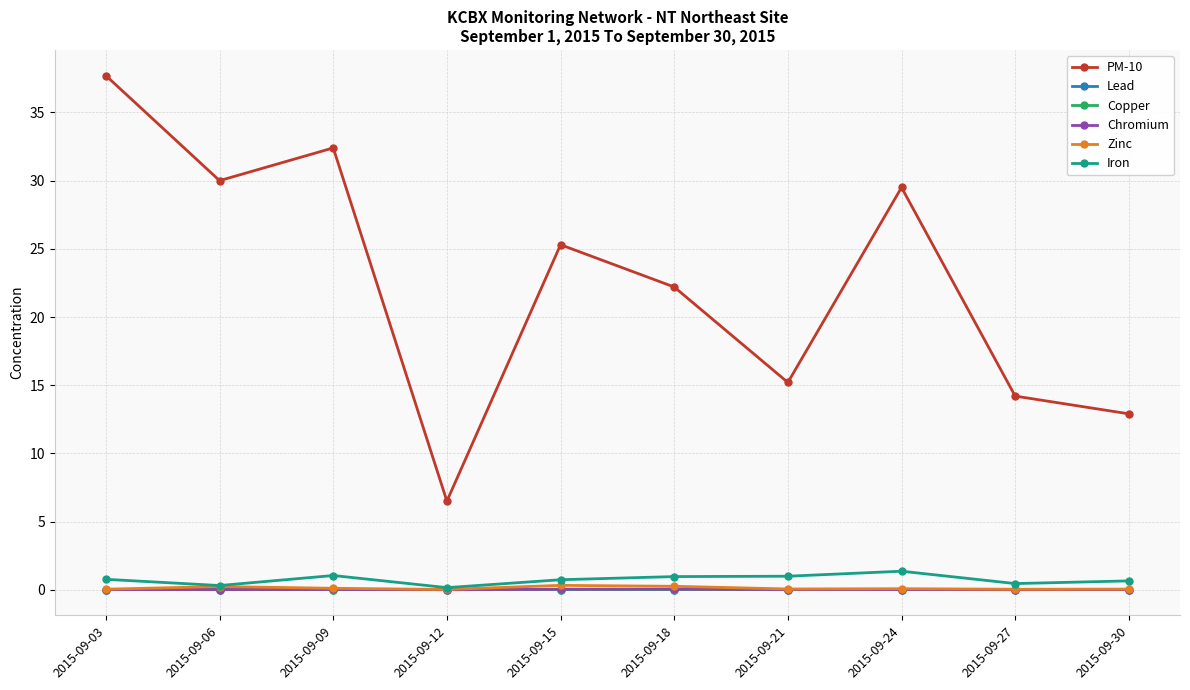

How many intersections are there between Copper and Lead?

4